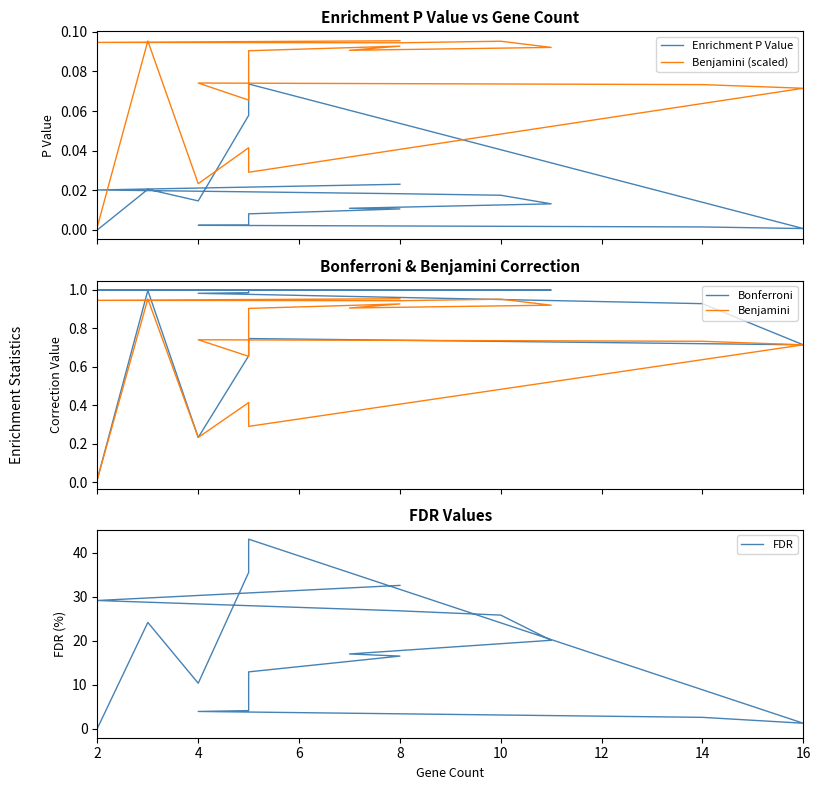

Rank the series by their maximum value, from highest to lowest.

FDR, Bonferroni, Benjamini, Benjamini (scaled), Enrichment P Value